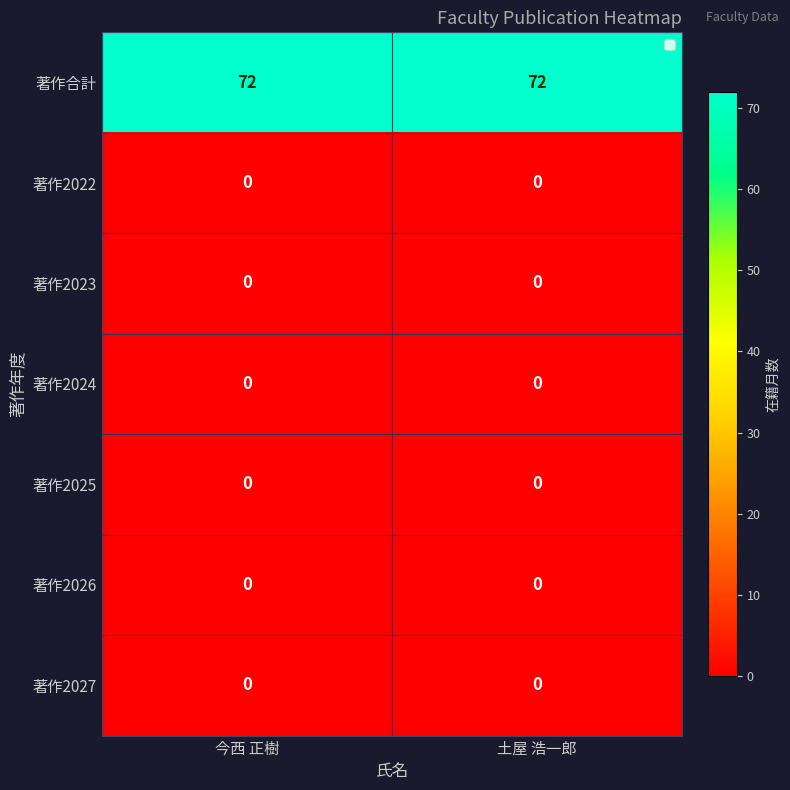

Which series has the largest total across all categories?

著作合計